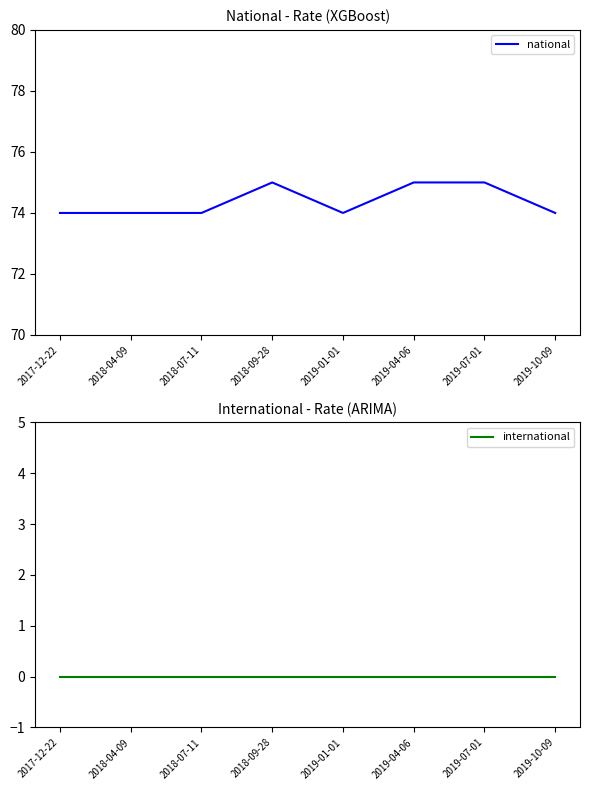

At which category is the sum across all series the highest?

2018-09-28